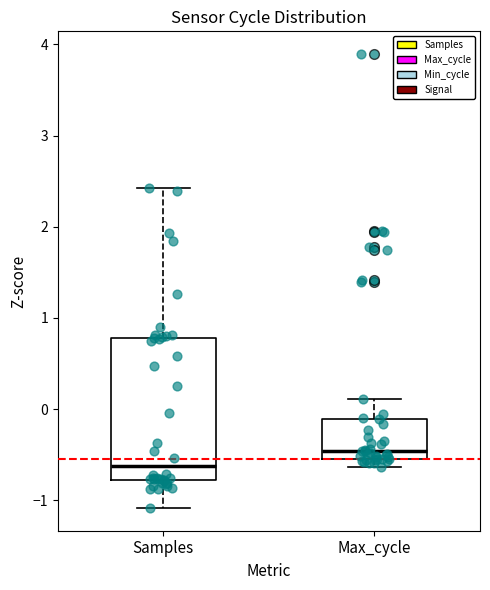

Reading left to right, read every box against the y-axis: the position of its median line, the range the box covers, and the ends of its whiskers. The values are not printed on the chart, so give them approximately, as read against the axis.

Samples: median -0.6, box -0.8 to 0.8, whiskers -1.1 to 2.4
Max_cycle: median -0.5 (just above the box's lower edge), box -0.5 to -0.1, whiskers -0.6 to 0.1